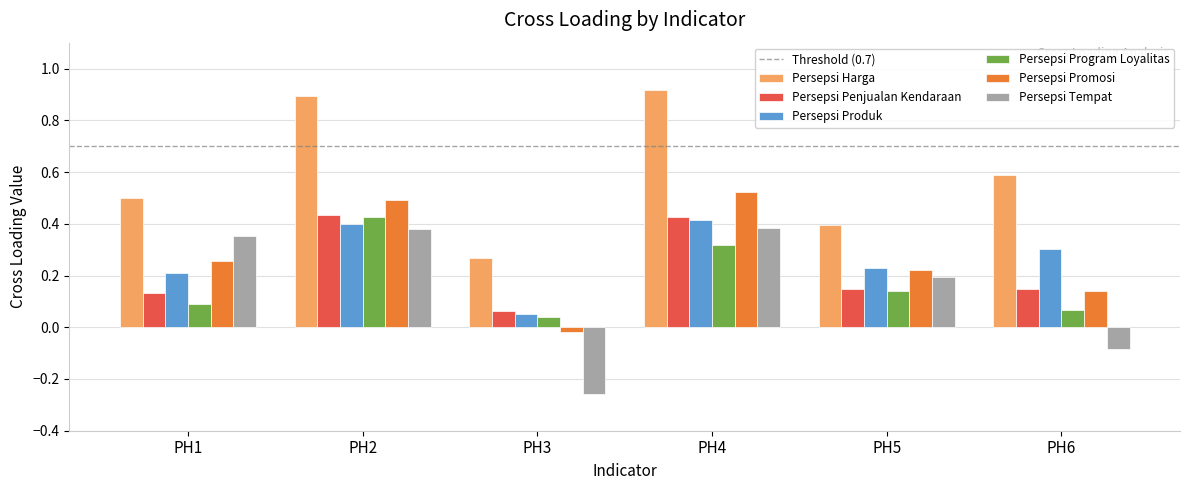

How many Persepsi Penjualan Kendaraan values are between 0 and 1?

6